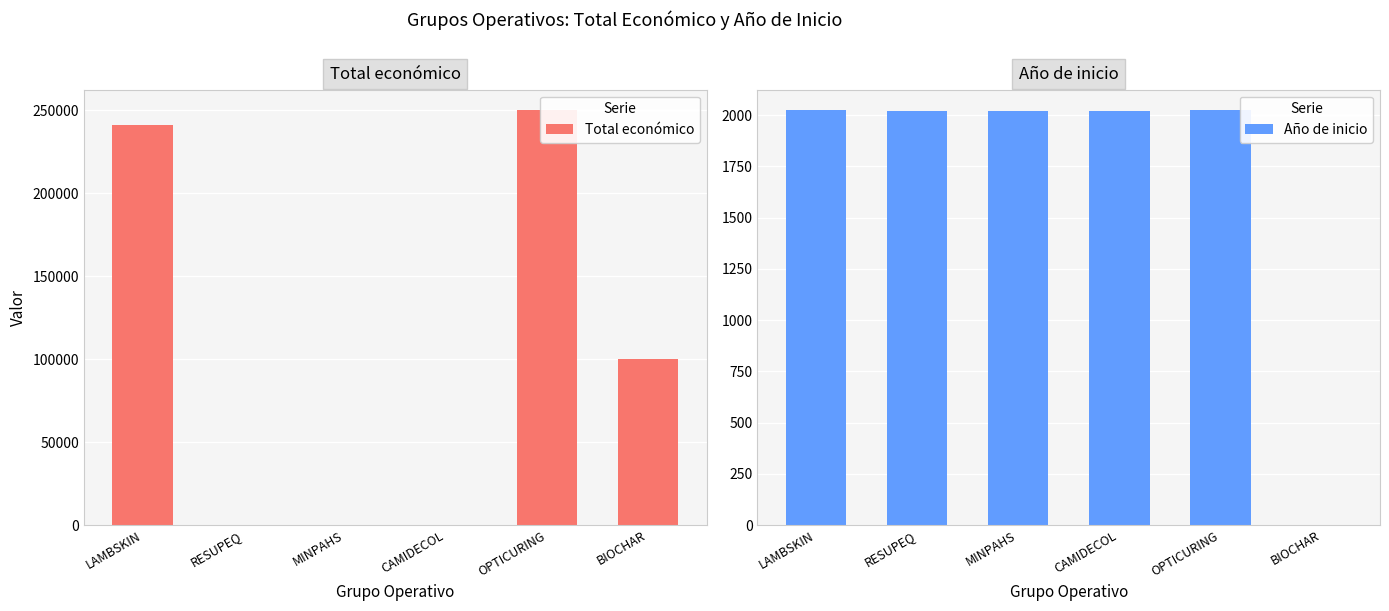

At which label is Año de inicio closest to 1011?

RESUPEQ